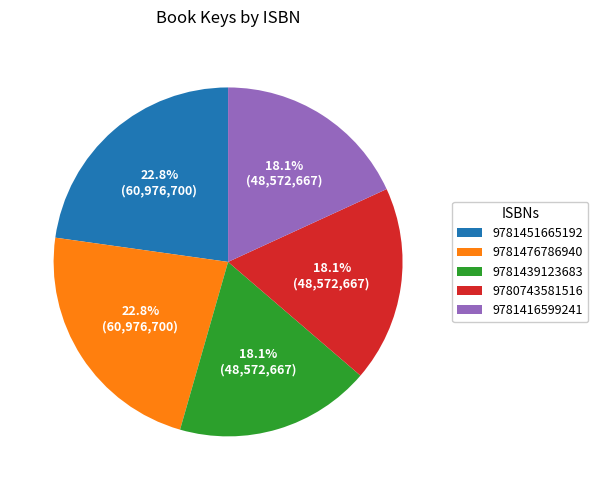

To the nearest percent, what portion does 9781476786940 represent?

23%